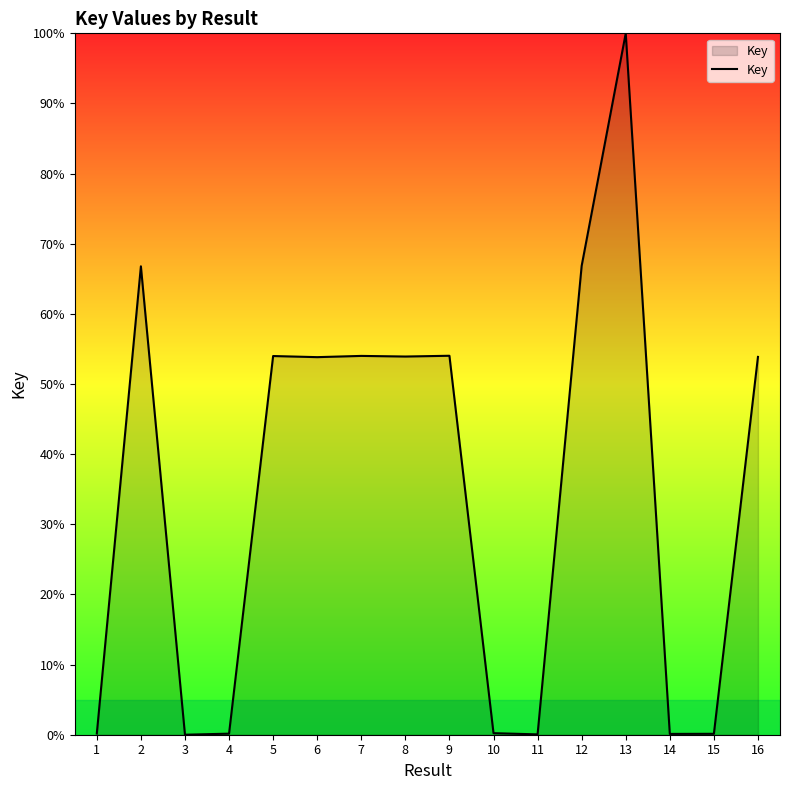

At which category does the chart reach its peak across all series?

13